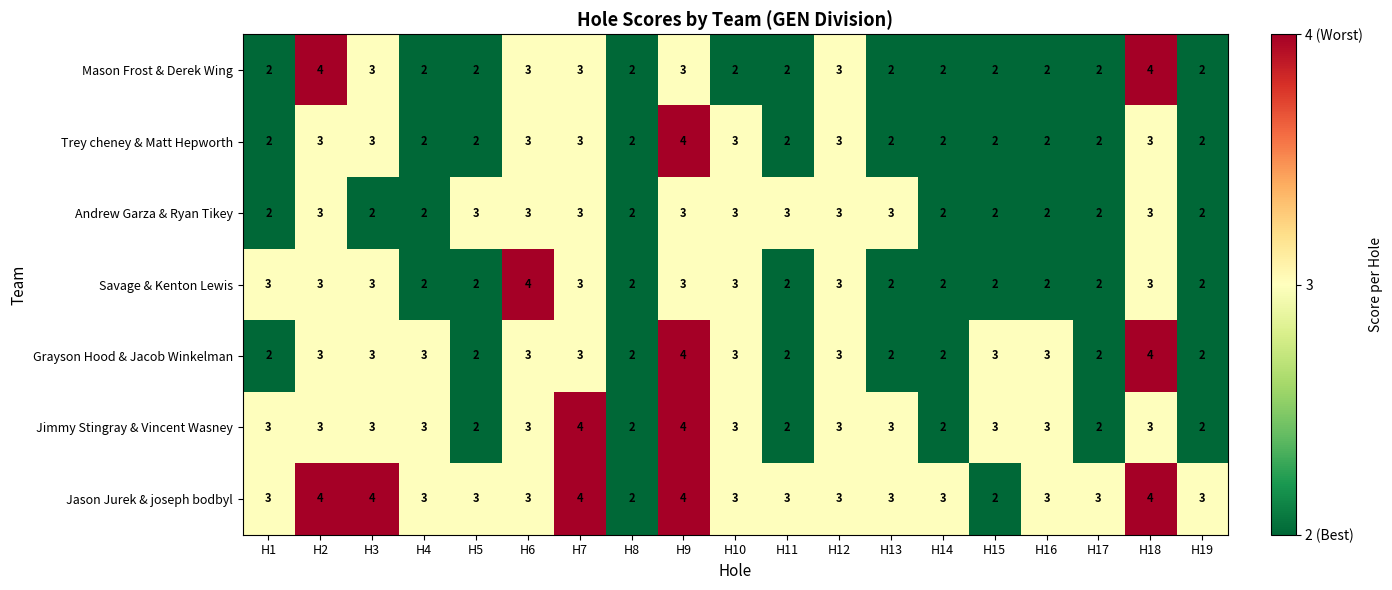

The Grayson Hood & Jacob Winkelman series shows 3 at H9. True or false?

False